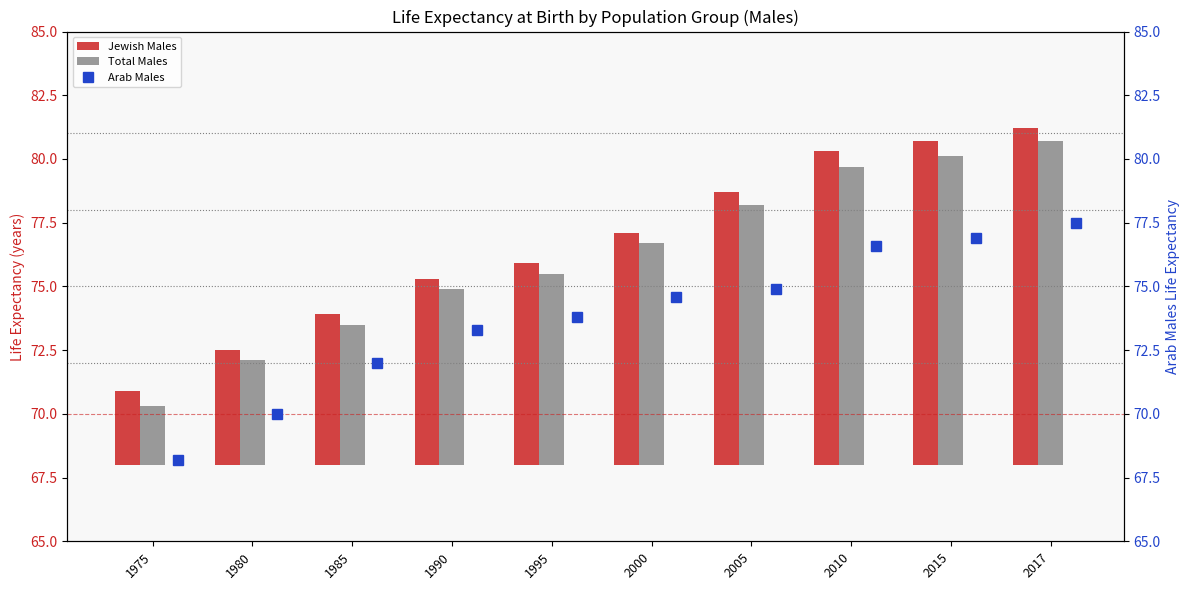

How many groups of bars are there?

10